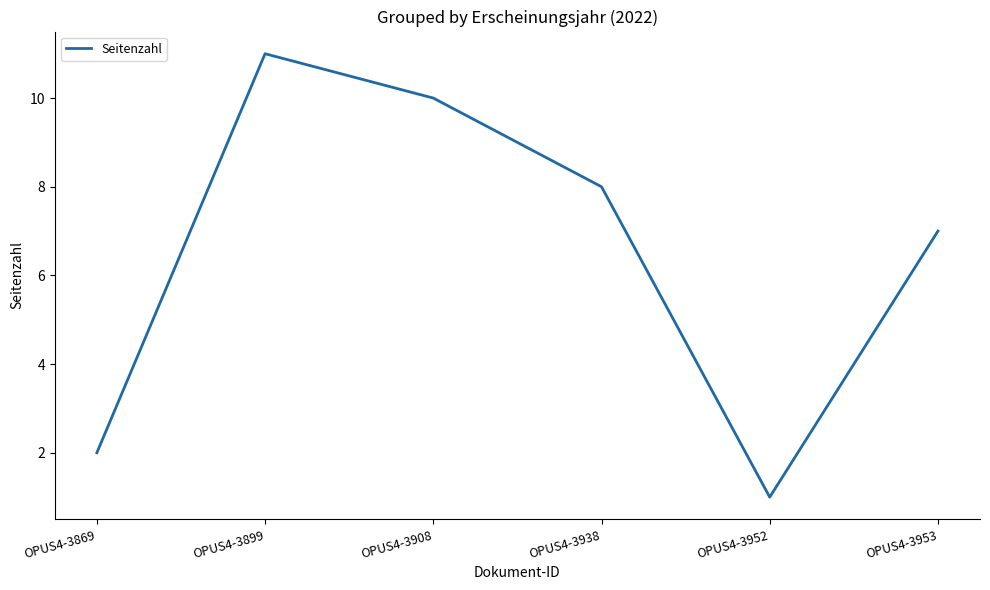

What value does the data have at OPUS4-3952?

1